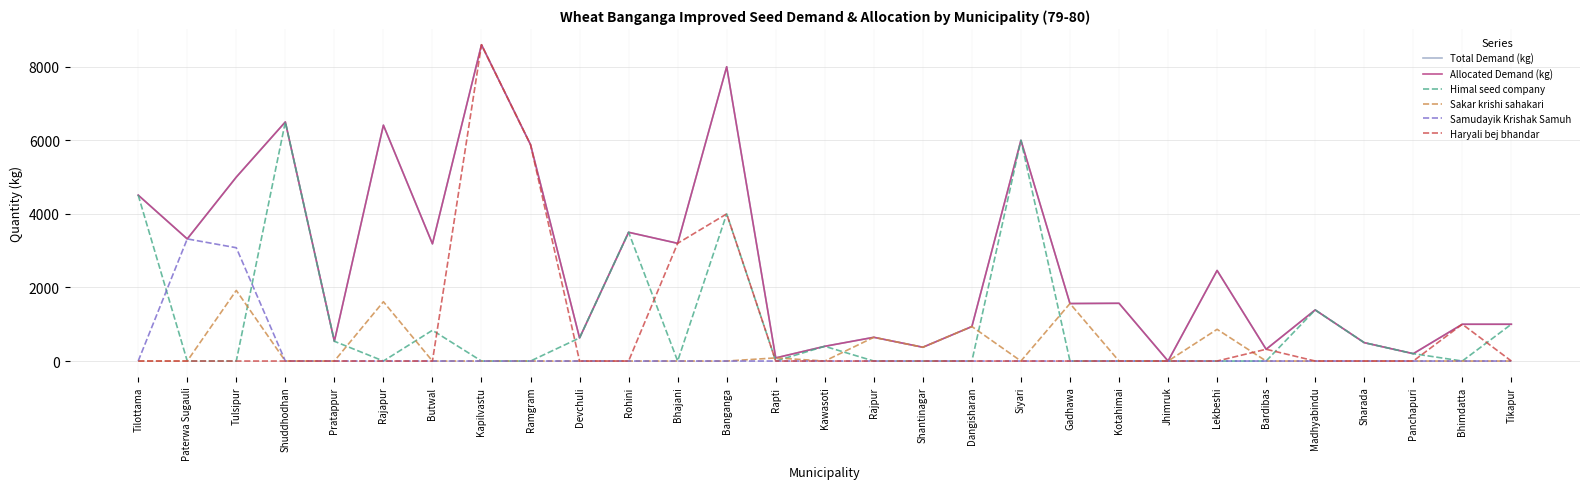

At which category is the sum across all series the highest?

Kapilvastu